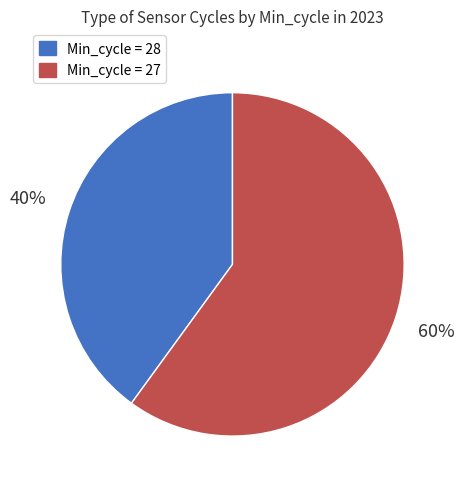

How many slices are in this pie chart?

2